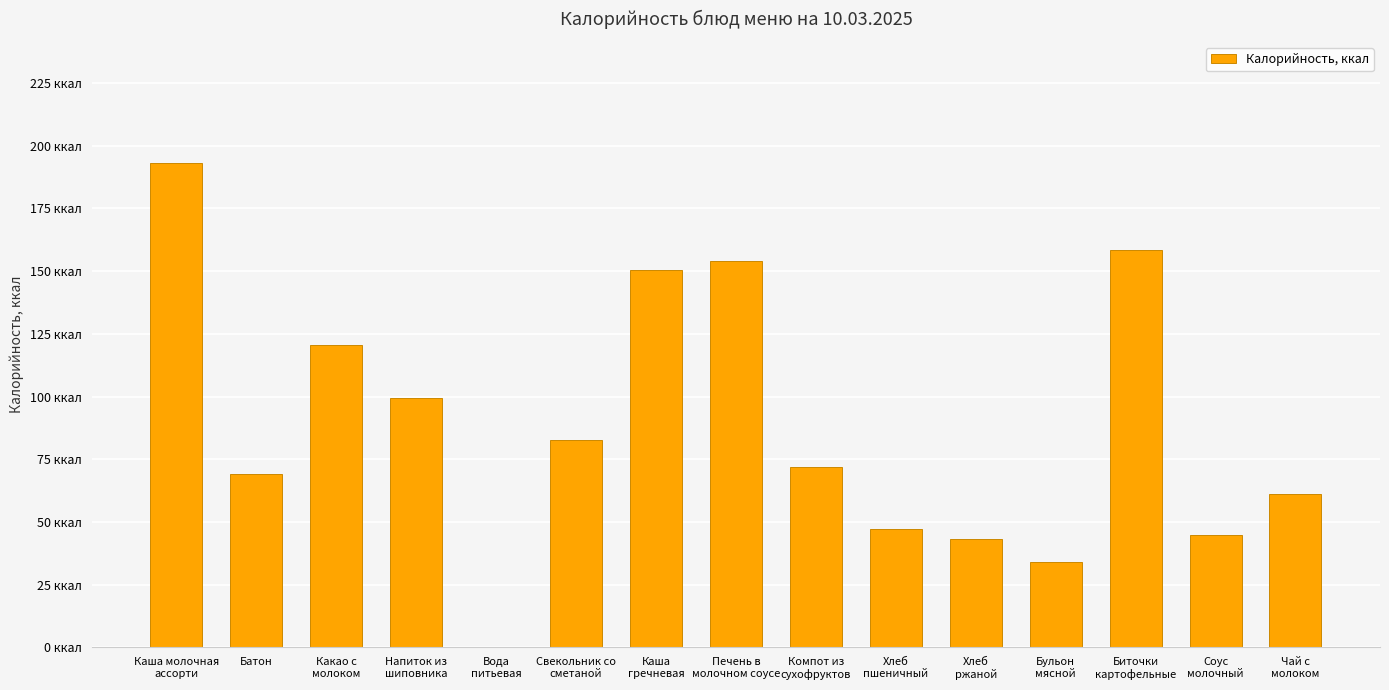

What is the difference between the values at Свекольник со
сметаной and Бульон
мясной?

48.8